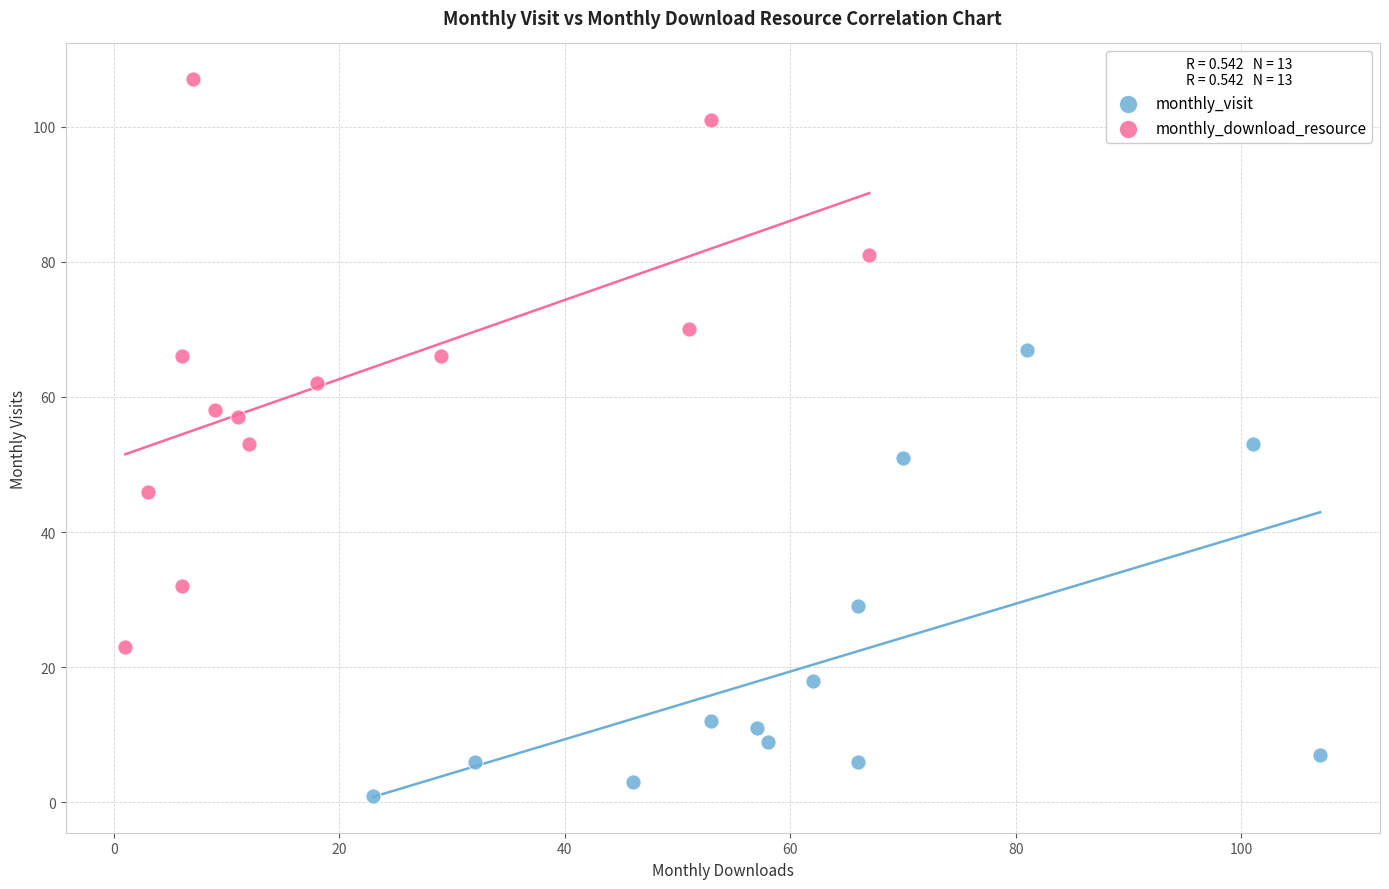

Which series reaches the minimum Y coordinate?

monthly_visit